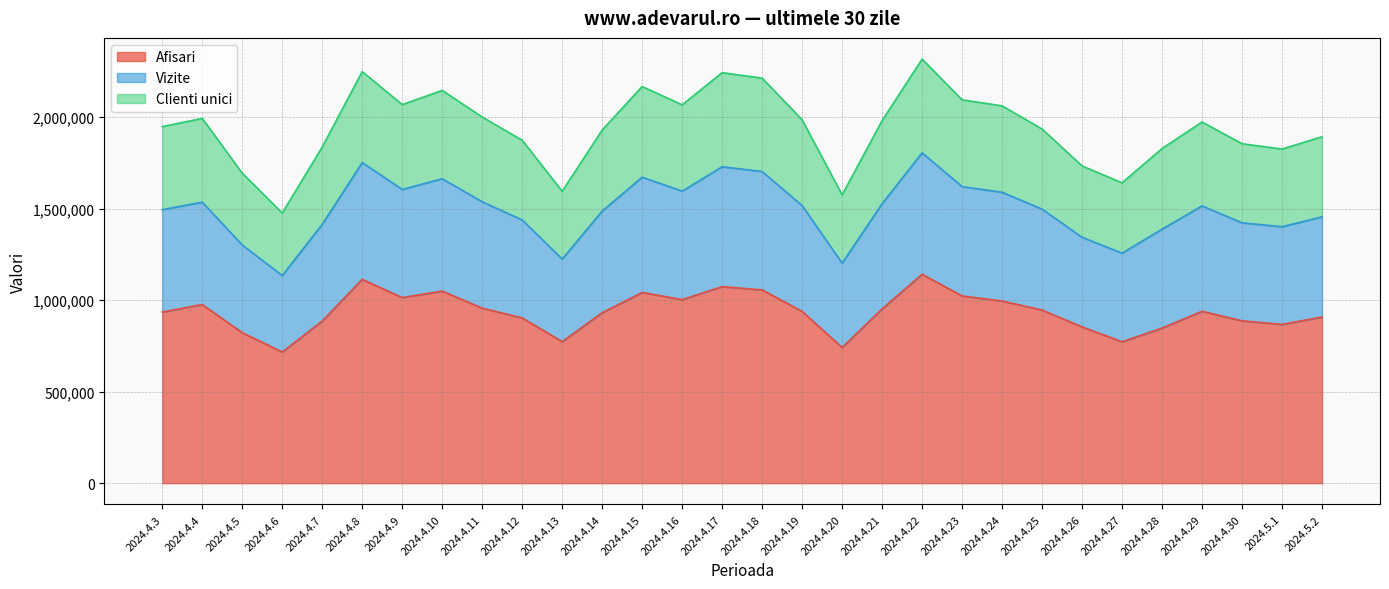

What is the total value across all series at 2024.4.27?

1640454